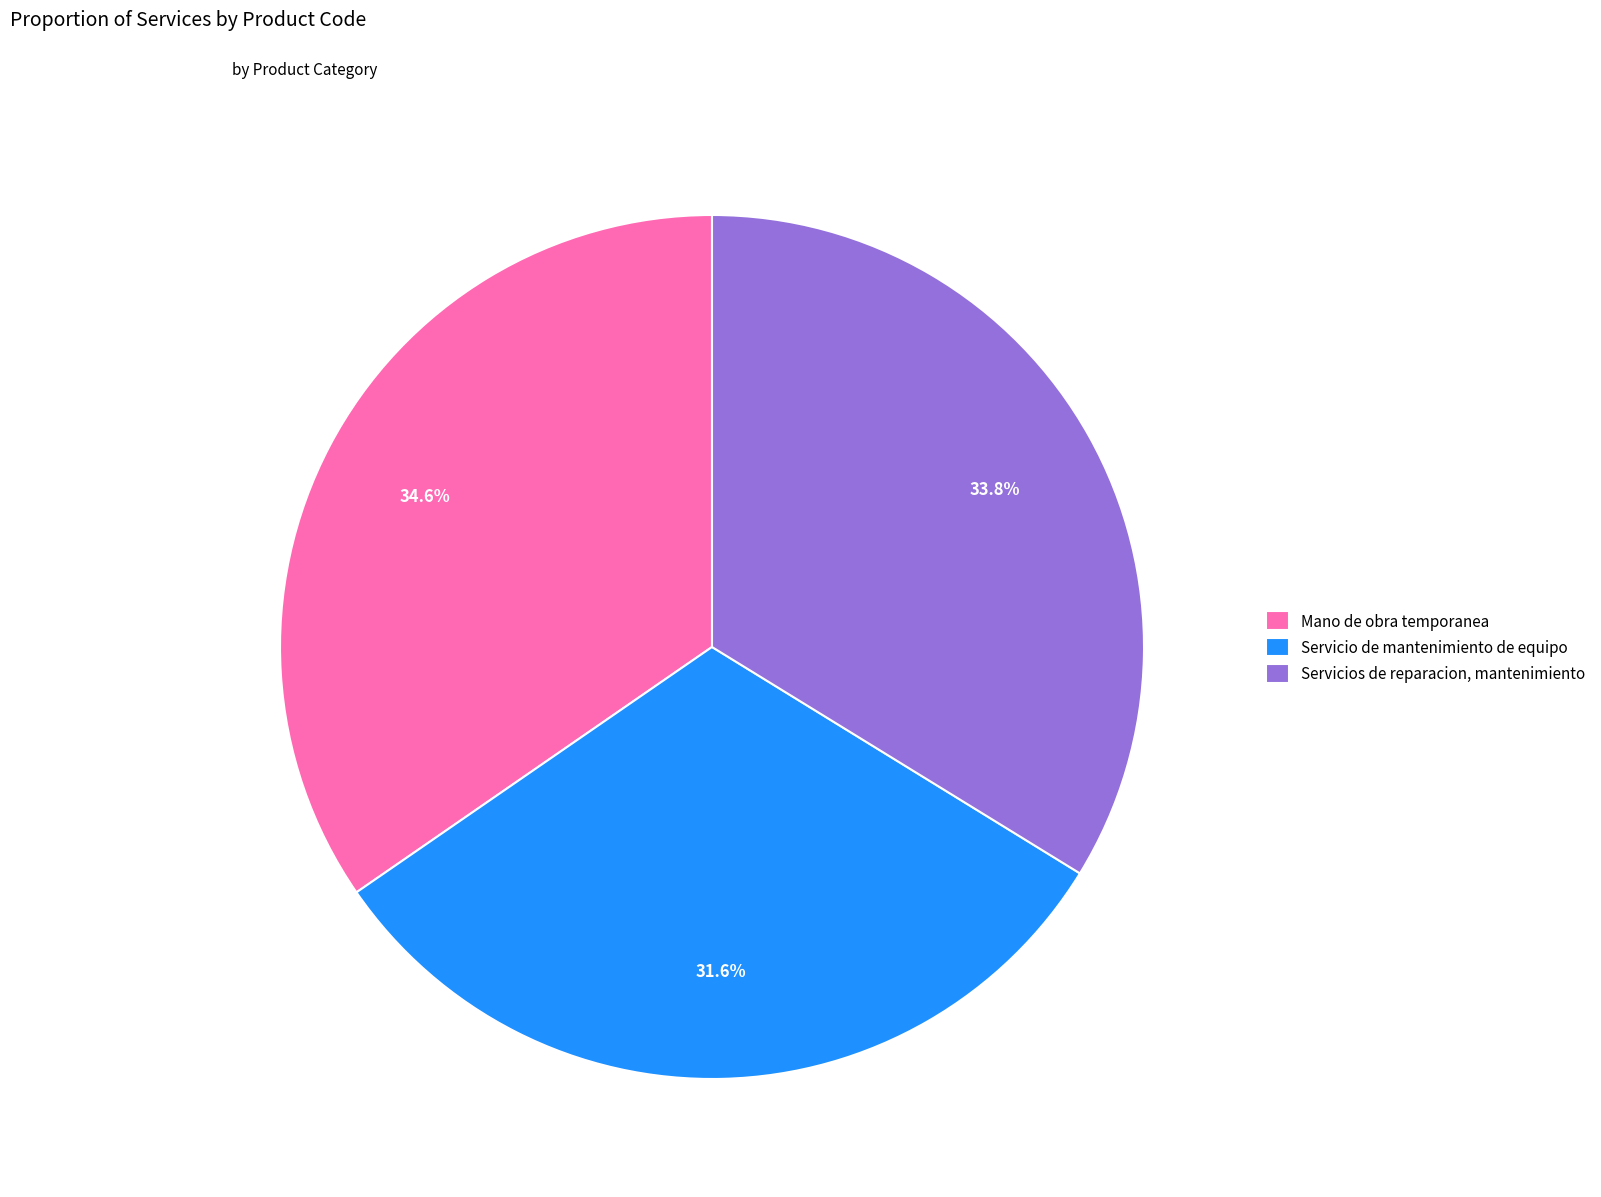

How many slices are in this pie chart?

3